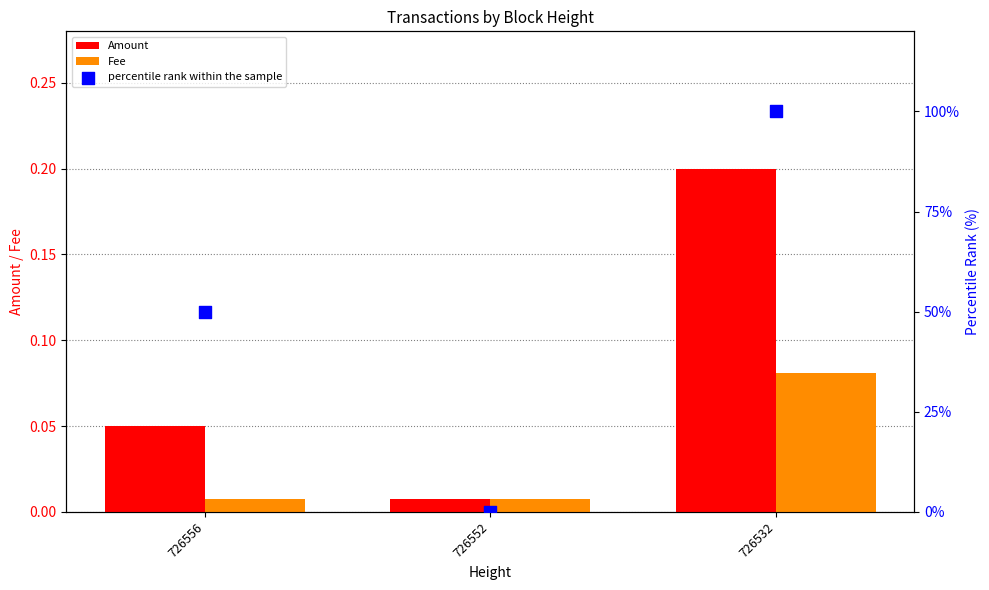

Is the value of Fee at 726532 greater than the value of percentile rank within the sample at 726552?

Yes